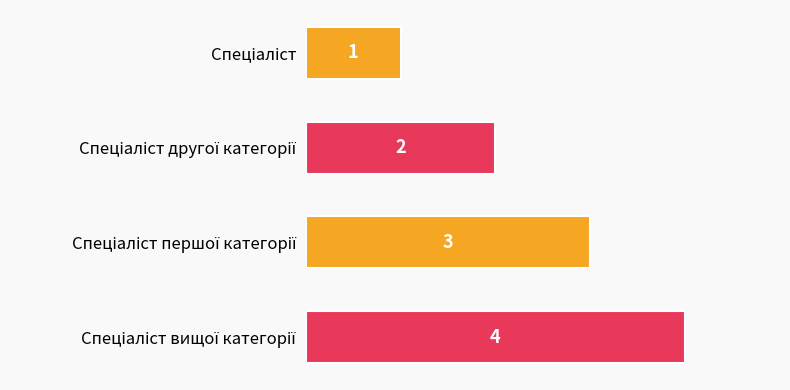

What is the maximum value shown in the chart?

4